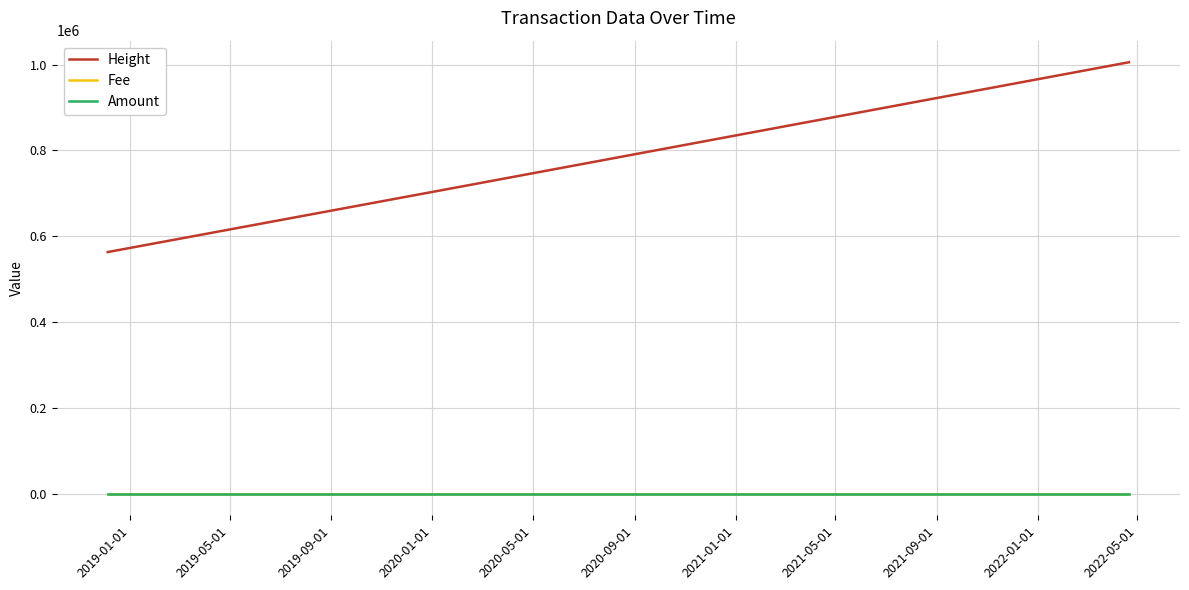

What is the maximum value shown in the chart?

1005560.0